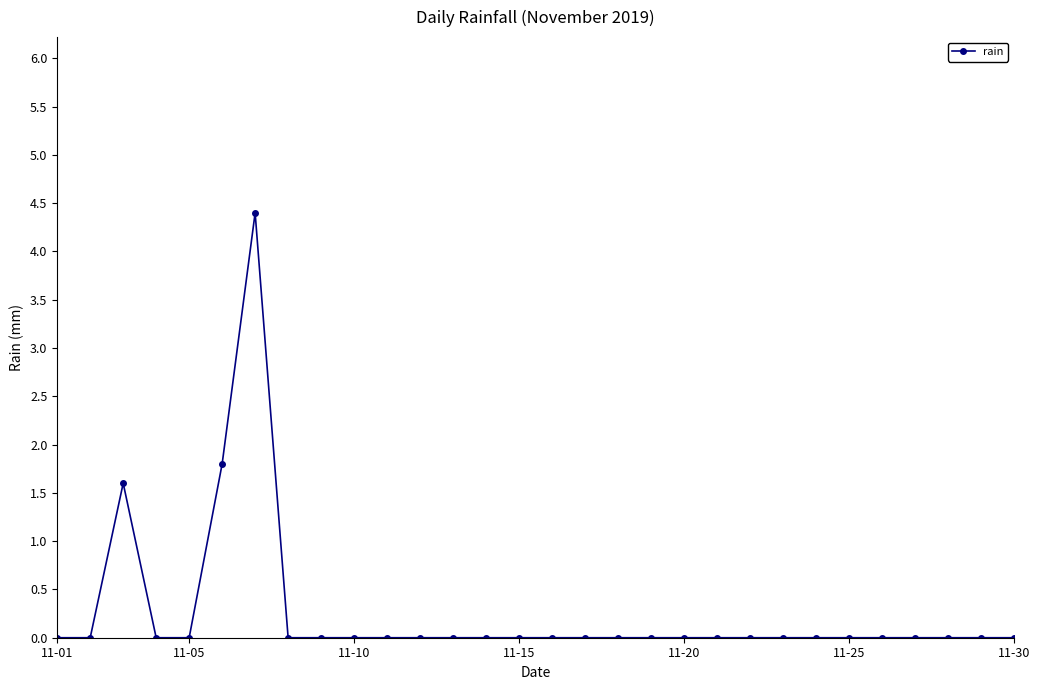

How many lines are shown in the chart?

1